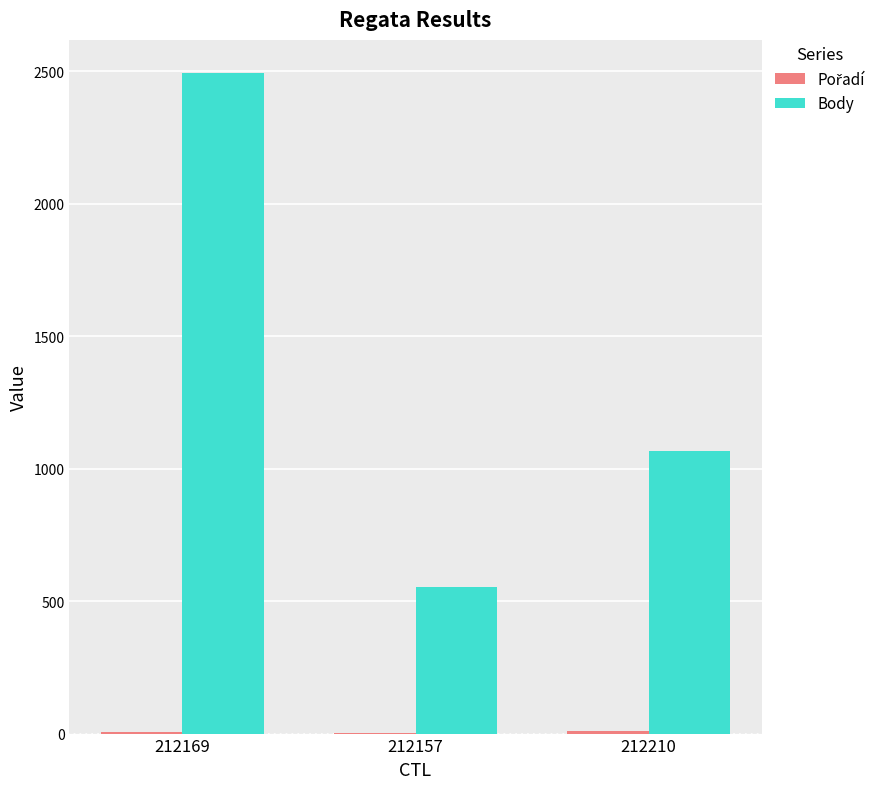

What is the greatest value displayed?

2494